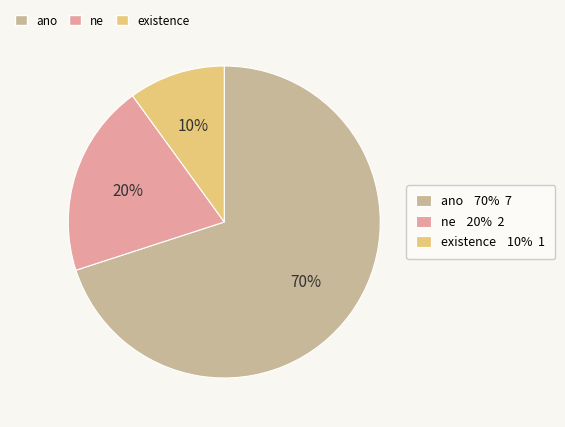

Is there a majority slice in this chart?

Yes